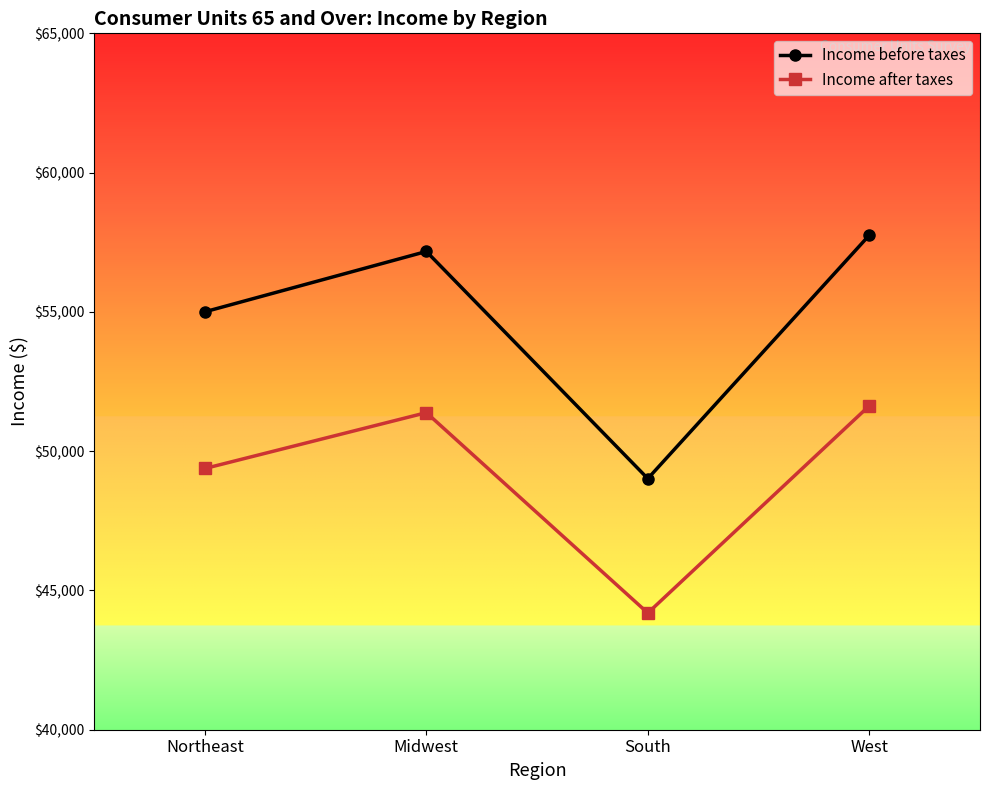

True or false: Income after taxes and Income before taxes cross at least once.

False